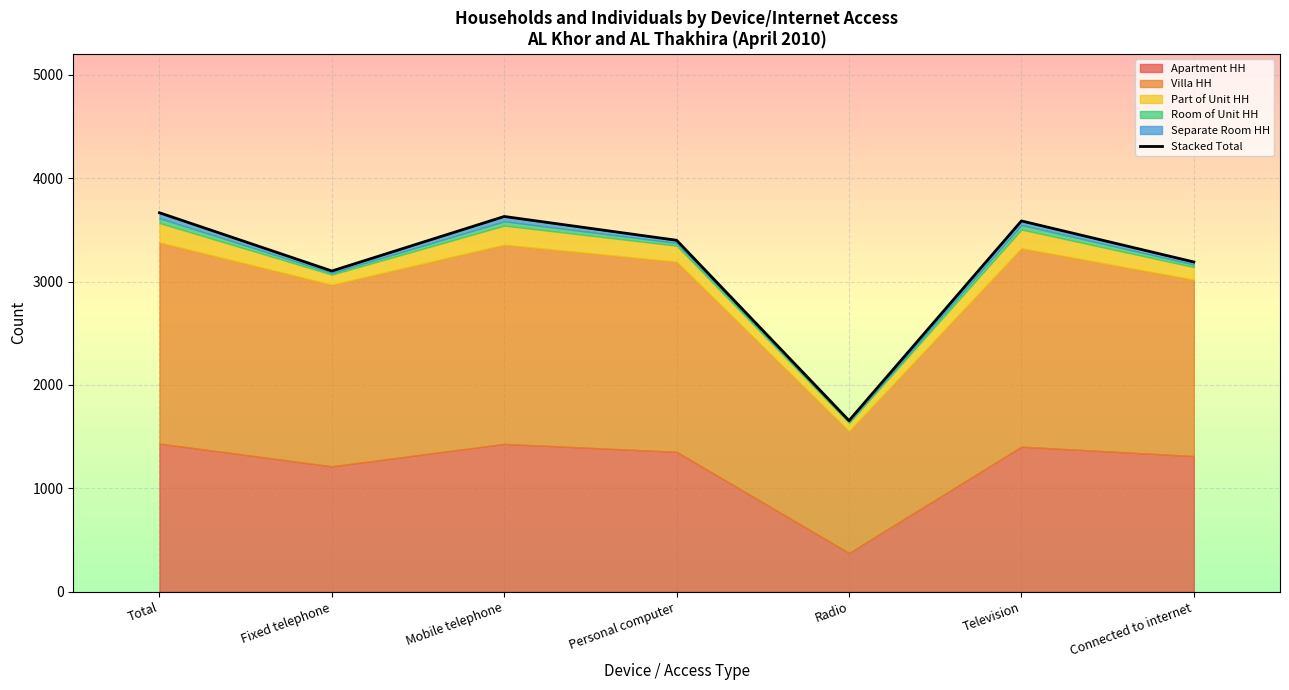

Reading left to right, extract all data points from this chart.

Total=3665	Fixed telephone=3102	Mobile telephone=3629	Personal computer=3399	Radio=1655	Television=3586	Connected to internet=3189